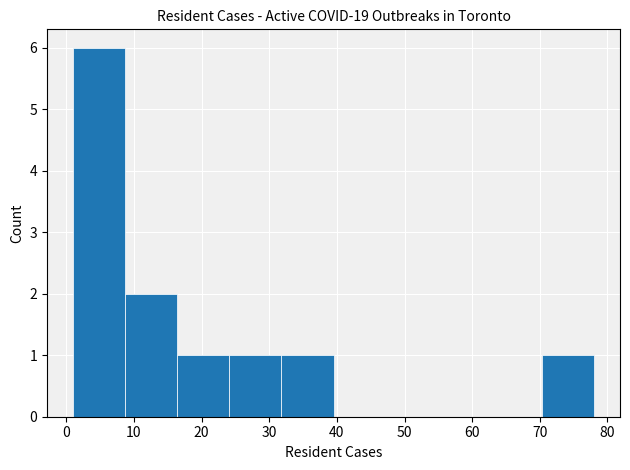

Reading left to right, list every bar in this chart as the range it spans on the x-axis followed by its height. Neither the bar edges nor the heights are printed on the chart, so give them approximately, as read against the axes.

1.0 to 8.7: 6
8.7 to 16.4: 2
16.4 to 24.1: 1
24.1 to 31.8: 1
31.8 to 39.5: 1
39.5 to 47.2: 0
47.2 to 54.9: 0
54.9 to 62.6: 0
62.6 to 70.3: 0
70.3 to 78.0: 1